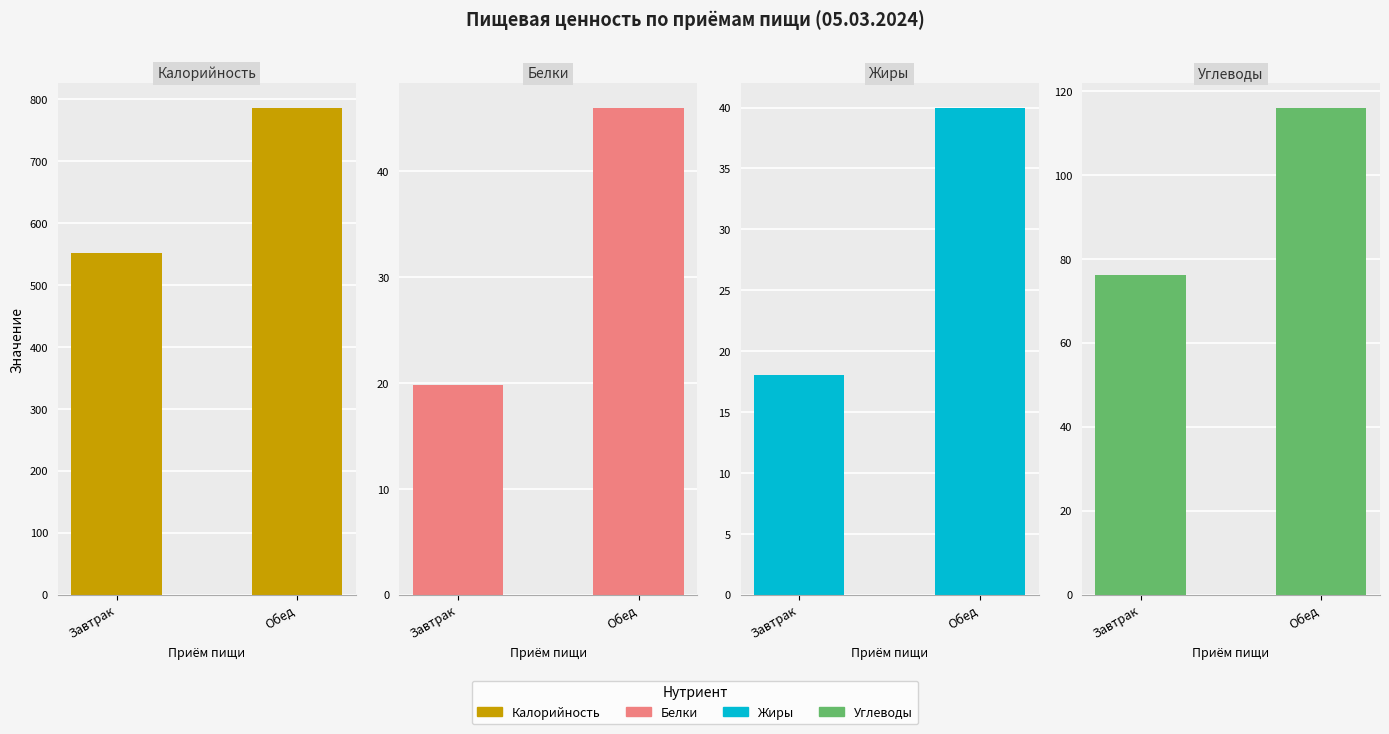

At which label is Углеводы closest to 96?

Завтрак